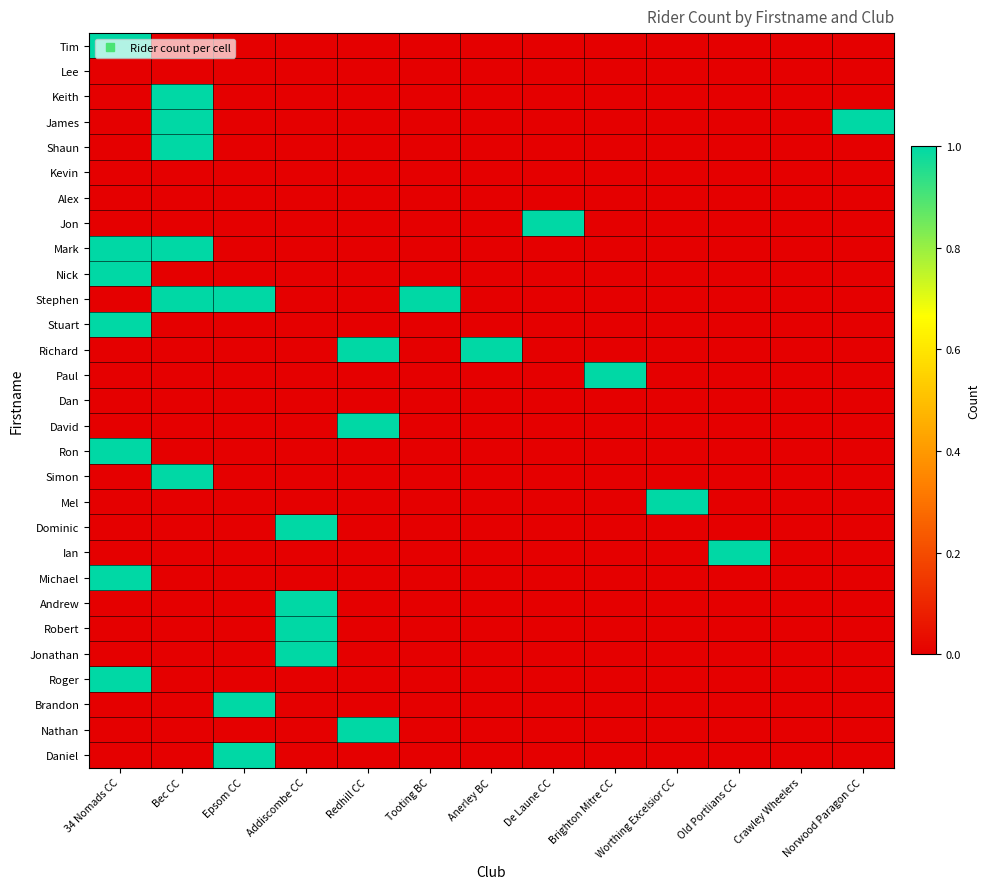

Reading left to right, transcribe all the data shown in this chart.

Tim: 34 Nomads CC=1	Bec CC=0	Epsom CC=0	Addiscombe CC=0	Redhill CC=0	Tooting BC=0	Anerley BC=0	De Laune CC=0	Brighton Mitre CC=0	Worthing Excelsior CC=0	Old Portlians CC=0	Crawley Wheelers=0	Norwood Paragon CC=0
Lee: 34 Nomads CC=0	Bec CC=0	Epsom CC=0	Addiscombe CC=0	Redhill CC=0	Tooting BC=0	Anerley BC=0	De Laune CC=0	Brighton Mitre CC=0	Worthing Excelsior CC=0	Old Portlians CC=0	Crawley Wheelers=0	Norwood Paragon CC=0
Keith: 34 Nomads CC=0	Bec CC=1	Epsom CC=0	Addiscombe CC=0	Redhill CC=0	Tooting BC=0	Anerley BC=0	De Laune CC=0	Brighton Mitre CC=0	Worthing Excelsior CC=0	Old Portlians CC=0	Crawley Wheelers=0	Norwood Paragon CC=0
James: 34 Nomads CC=0	Bec CC=1	Epsom CC=0	Addiscombe CC=0	Redhill CC=0	Tooting BC=0	Anerley BC=0	De Laune CC=0	Brighton Mitre CC=0	Worthing Excelsior CC=0	Old Portlians CC=0	Crawley Wheelers=0	Norwood Paragon CC=1
Shaun: 34 Nomads CC=0	Bec CC=1	Epsom CC=0	Addiscombe CC=0	Redhill CC=0	Tooting BC=0	Anerley BC=0	De Laune CC=0	Brighton Mitre CC=0	Worthing Excelsior CC=0	Old Portlians CC=0	Crawley Wheelers=0	Norwood Paragon CC=0
Kevin: 34 Nomads CC=0	Bec CC=0	Epsom CC=0	Addiscombe CC=0	Redhill CC=0	Tooting BC=0	Anerley BC=0	De Laune CC=0	Brighton Mitre CC=0	Worthing Excelsior CC=0	Old Portlians CC=0	Crawley Wheelers=0	Norwood Paragon CC=0
Alex: 34 Nomads CC=0	Bec CC=0	Epsom CC=0	Addiscombe CC=0	Redhill CC=0	Tooting BC=0	Anerley BC=0	De Laune CC=0	Brighton Mitre CC=0	Worthing Excelsior CC=0	Old Portlians CC=0	Crawley Wheelers=0	Norwood Paragon CC=0
Jon: 34 Nomads CC=0	Bec CC=0	Epsom CC=0	Addiscombe CC=0	Redhill CC=0	Tooting BC=0	Anerley BC=0	De Laune CC=1	Brighton Mitre CC=0	Worthing Excelsior CC=0	Old Portlians CC=0	Crawley Wheelers=0	Norwood Paragon CC=0
Mark: 34 Nomads CC=1	Bec CC=1	Epsom CC=0	Addiscombe CC=0	Redhill CC=0	Tooting BC=0	Anerley BC=0	De Laune CC=0	Brighton Mitre CC=0	Worthing Excelsior CC=0	Old Portlians CC=0	Crawley Wheelers=0	Norwood Paragon CC=0
Nick: 34 Nomads CC=1	Bec CC=0	Epsom CC=0	Addiscombe CC=0	Redhill CC=0	Tooting BC=0	Anerley BC=0	De Laune CC=0	Brighton Mitre CC=0	Worthing Excelsior CC=0	Old Portlians CC=0	Crawley Wheelers=0	Norwood Paragon CC=0
Stephen: 34 Nomads CC=0	Bec CC=1	Epsom CC=1	Addiscombe CC=0	Redhill CC=0	Tooting BC=1	Anerley BC=0	De Laune CC=0	Brighton Mitre CC=0	Worthing Excelsior CC=0	Old Portlians CC=0	Crawley Wheelers=0	Norwood Paragon CC=0
Stuart: 34 Nomads CC=1	Bec CC=0	Epsom CC=0	Addiscombe CC=0	Redhill CC=0	Tooting BC=0	Anerley BC=0	De Laune CC=0	Brighton Mitre CC=0	Worthing Excelsior CC=0	Old Portlians CC=0	Crawley Wheelers=0	Norwood Paragon CC=0
Richard: 34 Nomads CC=0	Bec CC=0	Epsom CC=0	Addiscombe CC=0	Redhill CC=1	Tooting BC=0	Anerley BC=1	De Laune CC=0	Brighton Mitre CC=0	Worthing Excelsior CC=0	Old Portlians CC=0	Crawley Wheelers=0	Norwood Paragon CC=0
Paul: 34 Nomads CC=0	Bec CC=0	Epsom CC=0	Addiscombe CC=0	Redhill CC=0	Tooting BC=0	Anerley BC=0	De Laune CC=0	Brighton Mitre CC=1	Worthing Excelsior CC=0	Old Portlians CC=0	Crawley Wheelers=0	Norwood Paragon CC=0
Dan: 34 Nomads CC=0	Bec CC=0	Epsom CC=0	Addiscombe CC=0	Redhill CC=0	Tooting BC=0	Anerley BC=0	De Laune CC=0	Brighton Mitre CC=0	Worthing Excelsior CC=0	Old Portlians CC=0	Crawley Wheelers=0	Norwood Paragon CC=0
David: 34 Nomads CC=0	Bec CC=0	Epsom CC=0	Addiscombe CC=0	Redhill CC=1	Tooting BC=0	Anerley BC=0	De Laune CC=0	Brighton Mitre CC=0	Worthing Excelsior CC=0	Old Portlians CC=0	Crawley Wheelers=0	Norwood Paragon CC=0
Ron: 34 Nomads CC=1	Bec CC=0	Epsom CC=0	Addiscombe CC=0	Redhill CC=0	Tooting BC=0	Anerley BC=0	De Laune CC=0	Brighton Mitre CC=0	Worthing Excelsior CC=0	Old Portlians CC=0	Crawley Wheelers=0	Norwood Paragon CC=0
Simon: 34 Nomads CC=0	Bec CC=1	Epsom CC=0	Addiscombe CC=0	Redhill CC=0	Tooting BC=0	Anerley BC=0	De Laune CC=0	Brighton Mitre CC=0	Worthing Excelsior CC=0	Old Portlians CC=0	Crawley Wheelers=0	Norwood Paragon CC=0
Mel: 34 Nomads CC=0	Bec CC=0	Epsom CC=0	Addiscombe CC=0	Redhill CC=0	Tooting BC=0	Anerley BC=0	De Laune CC=0	Brighton Mitre CC=0	Worthing Excelsior CC=1	Old Portlians CC=0	Crawley Wheelers=0	Norwood Paragon CC=0
Dominic: 34 Nomads CC=0	Bec CC=0	Epsom CC=0	Addiscombe CC=1	Redhill CC=0	Tooting BC=0	Anerley BC=0	De Laune CC=0	Brighton Mitre CC=0	Worthing Excelsior CC=0	Old Portlians CC=0	Crawley Wheelers=0	Norwood Paragon CC=0
Ian: 34 Nomads CC=0	Bec CC=0	Epsom CC=0	Addiscombe CC=0	Redhill CC=0	Tooting BC=0	Anerley BC=0	De Laune CC=0	Brighton Mitre CC=0	Worthing Excelsior CC=0	Old Portlians CC=1	Crawley Wheelers=0	Norwood Paragon CC=0
Michael: 34 Nomads CC=1	Bec CC=0	Epsom CC=0	Addiscombe CC=0	Redhill CC=0	Tooting BC=0	Anerley BC=0	De Laune CC=0	Brighton Mitre CC=0	Worthing Excelsior CC=0	Old Portlians CC=0	Crawley Wheelers=0	Norwood Paragon CC=0
Andrew: 34 Nomads CC=0	Bec CC=0	Epsom CC=0	Addiscombe CC=1	Redhill CC=0	Tooting BC=0	Anerley BC=0	De Laune CC=0	Brighton Mitre CC=0	Worthing Excelsior CC=0	Old Portlians CC=0	Crawley Wheelers=0	Norwood Paragon CC=0
Robert: 34 Nomads CC=0	Bec CC=0	Epsom CC=0	Addiscombe CC=1	Redhill CC=0	Tooting BC=0	Anerley BC=0	De Laune CC=0	Brighton Mitre CC=0	Worthing Excelsior CC=0	Old Portlians CC=0	Crawley Wheelers=0	Norwood Paragon CC=0
Jonathan: 34 Nomads CC=0	Bec CC=0	Epsom CC=0	Addiscombe CC=1	Redhill CC=0	Tooting BC=0	Anerley BC=0	De Laune CC=0	Brighton Mitre CC=0	Worthing Excelsior CC=0	Old Portlians CC=0	Crawley Wheelers=0	Norwood Paragon CC=0
Roger: 34 Nomads CC=1	Bec CC=0	Epsom CC=0	Addiscombe CC=0	Redhill CC=0	Tooting BC=0	Anerley BC=0	De Laune CC=0	Brighton Mitre CC=0	Worthing Excelsior CC=0	Old Portlians CC=0	Crawley Wheelers=0	Norwood Paragon CC=0
Brandon: 34 Nomads CC=0	Bec CC=0	Epsom CC=1	Addiscombe CC=0	Redhill CC=0	Tooting BC=0	Anerley BC=0	De Laune CC=0	Brighton Mitre CC=0	Worthing Excelsior CC=0	Old Portlians CC=0	Crawley Wheelers=0	Norwood Paragon CC=0
Nathan: 34 Nomads CC=0	Bec CC=0	Epsom CC=0	Addiscombe CC=0	Redhill CC=1	Tooting BC=0	Anerley BC=0	De Laune CC=0	Brighton Mitre CC=0	Worthing Excelsior CC=0	Old Portlians CC=0	Crawley Wheelers=0	Norwood Paragon CC=0
Daniel: 34 Nomads CC=0	Bec CC=0	Epsom CC=1	Addiscombe CC=0	Redhill CC=0	Tooting BC=0	Anerley BC=0	De Laune CC=0	Brighton Mitre CC=0	Worthing Excelsior CC=0	Old Portlians CC=0	Crawley Wheelers=0	Norwood Paragon CC=0